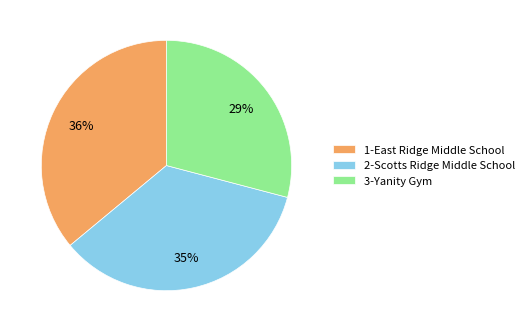

To the nearest percent, what percentage of the pie is 1-East Ridge Middle School?

36%